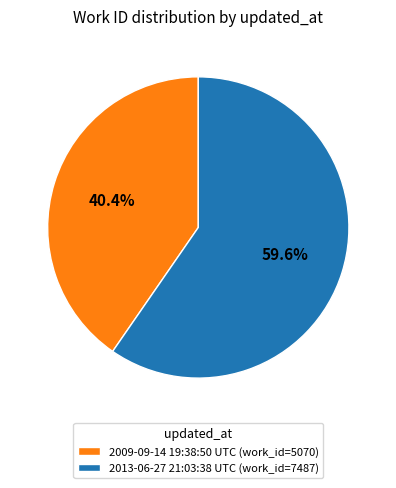

Which has a higher value, 2009-09-14 19:38:50 UTC or 2013-06-27 21:03:38 UTC?

2013-06-27 21:03:38 UTC